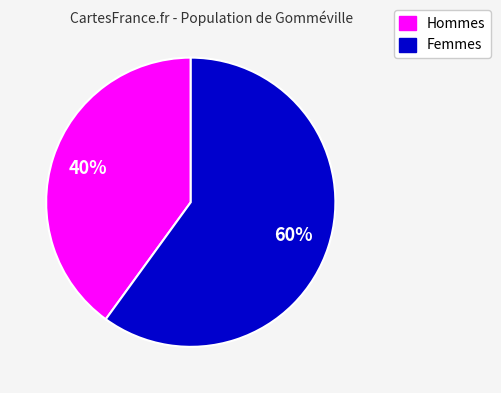

Count the number of slices in the pie.

2